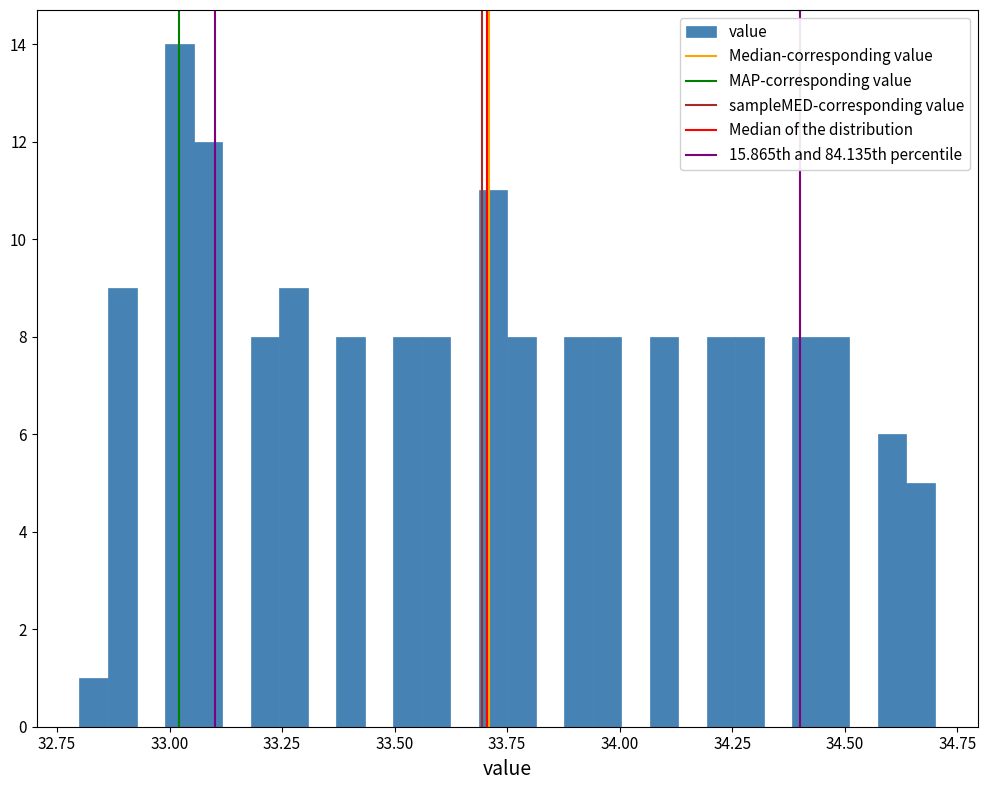

Around what value on the x-axis is the tallest bar? Give the approximate position of its centre, as read against the axis.

33.00